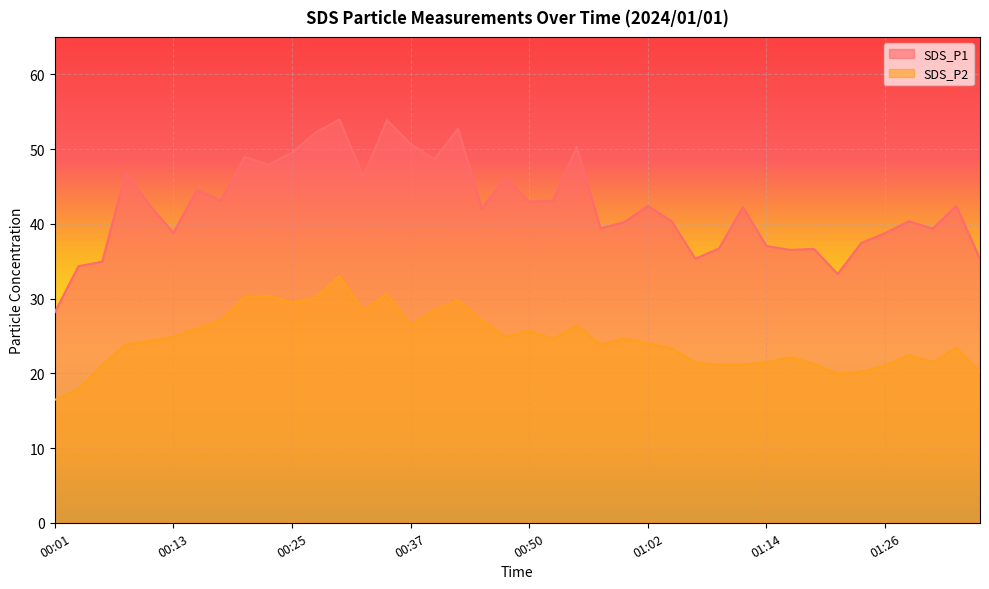

List the series in order of their peak value, highest first.

SDS_P1, SDS_P2